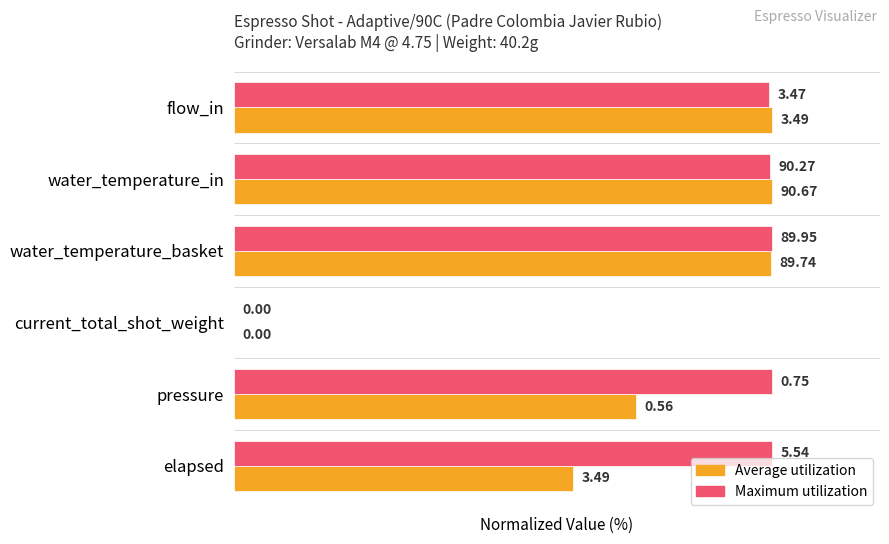

What are all the series names shown in the legend?

Average utilization, Maximum utilization